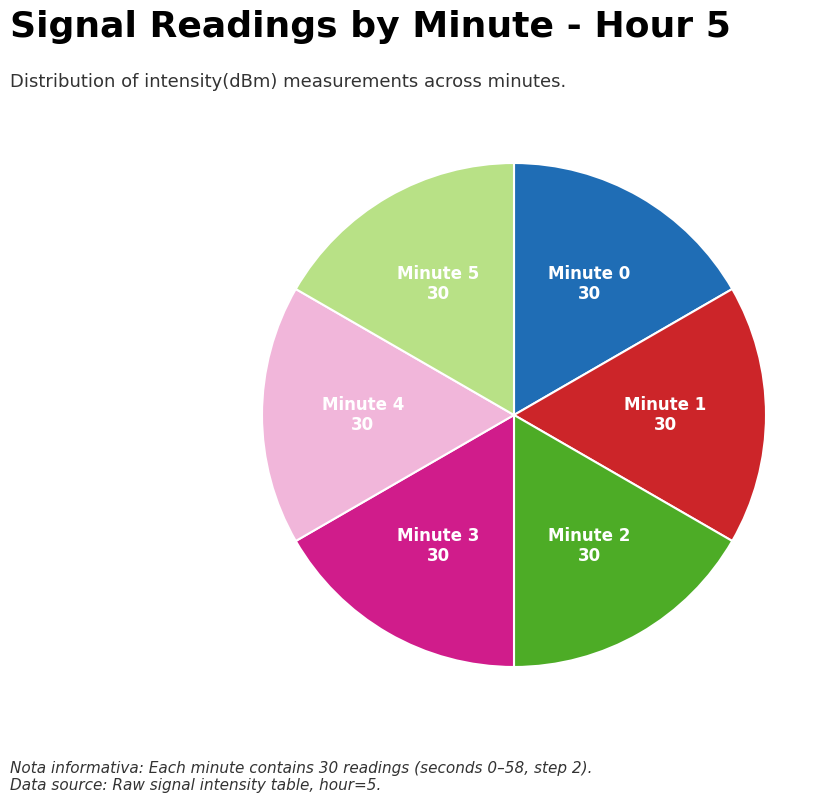

Is there any slice that represents more than half of the pie?

No